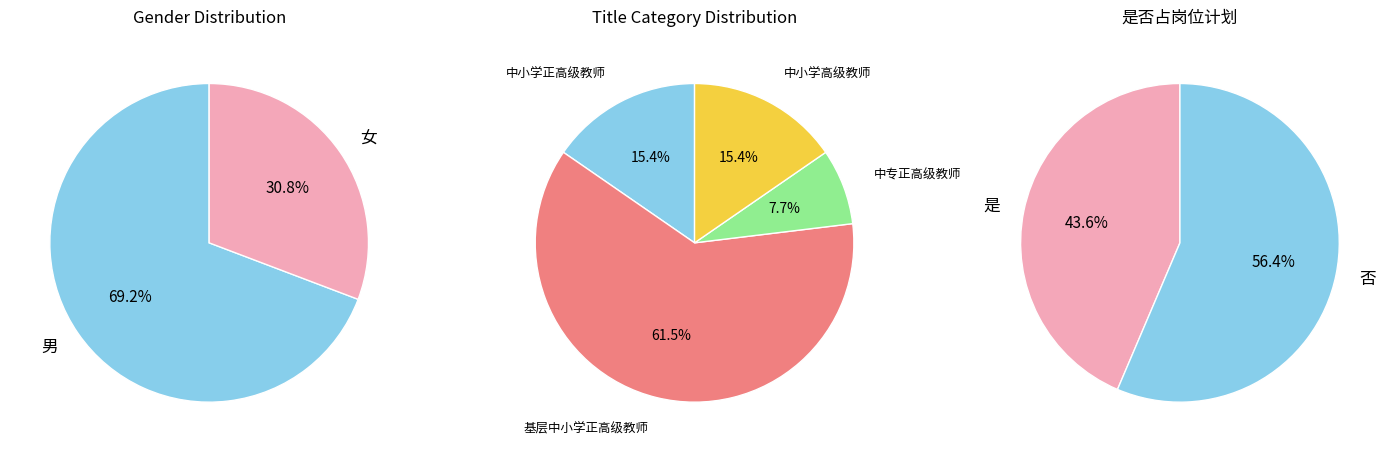

Which has a higher value, 男 or 女?

男